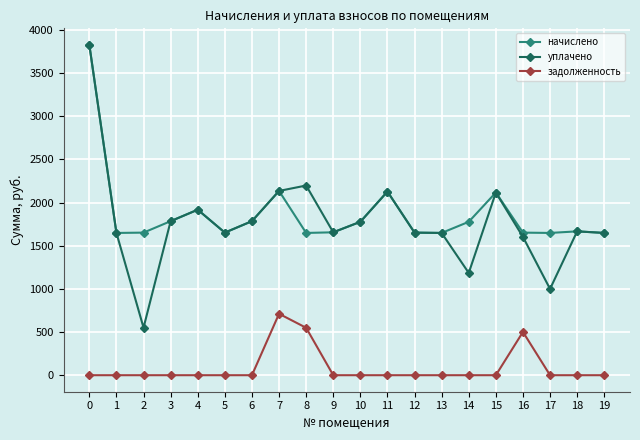

What is the maximum value for задолженность?

711.6